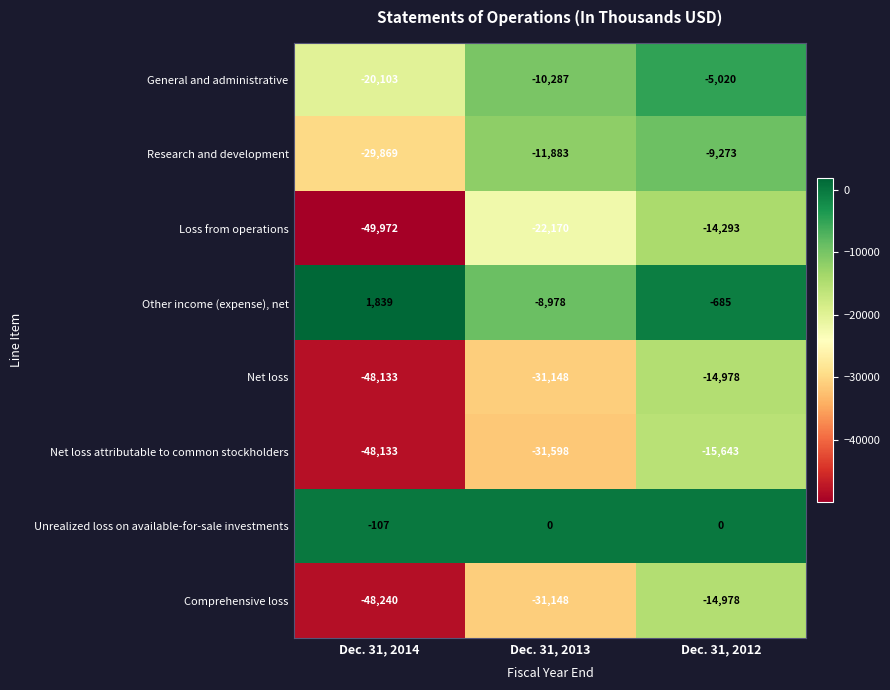

The Other income (expense), net series shows -4730 at Dec. 31, 2013. True or false?

False